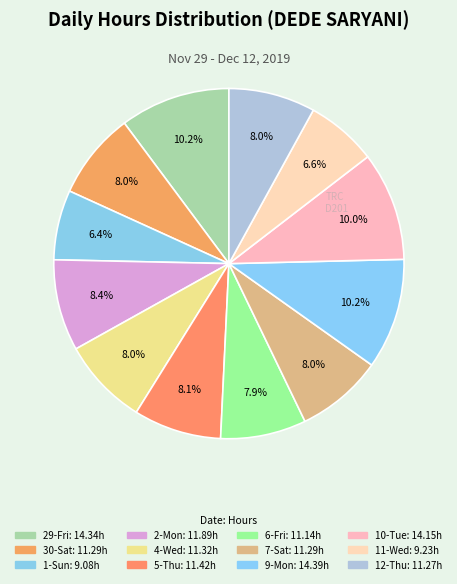

What portion of the pie excludes 1-Sun?

93.6%